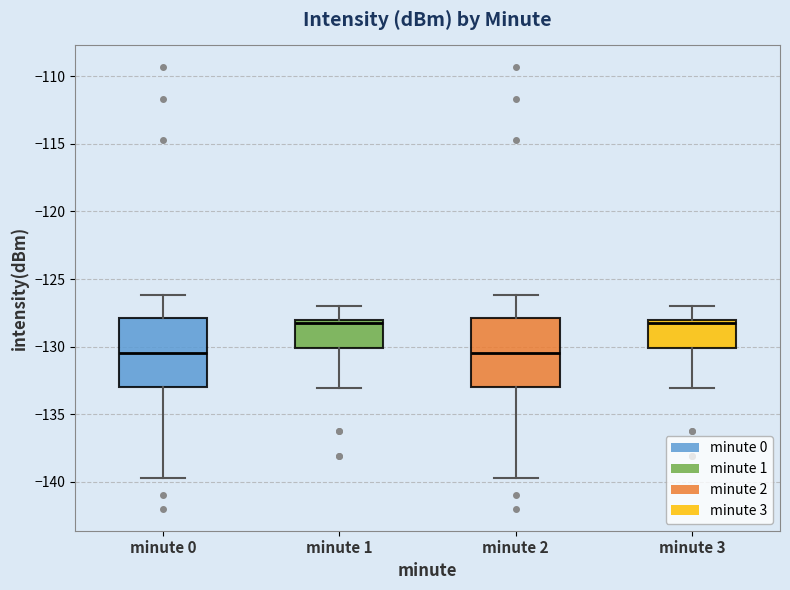

Where does the median line of the box for minute 0 sit on the y-axis? The values are not printed on the chart, so give them approximately, as read against the axis.

-130.5